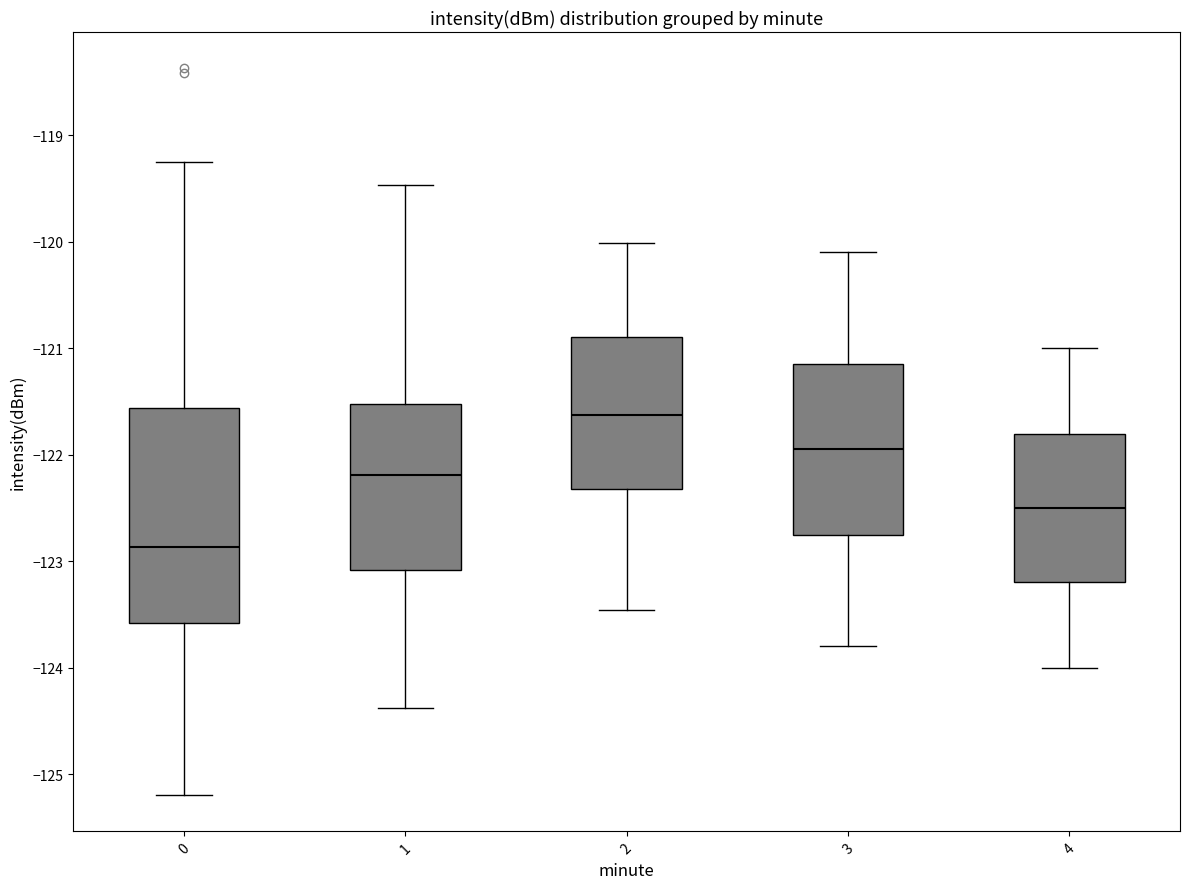

Reading left to right, read every box against the y-axis: the position of its median line, the range the box covers, and the ends of its whiskers. The values are not printed on the chart, so give them approximately, as read against the axis.

0: median -122.9, box -123.6 to -121.6, whiskers -125.2 to -119.3
1: median -122.2, box -123.1 to -121.5, whiskers -124.4 to -119.5
2: median -121.6, box -122.3 to -120.9, whiskers -123.5 to -120.0
3: median -121.9, box -122.7 to -121.1, whiskers -123.8 to -120.1
4: median -122.5, box -123.2 to -121.8, whiskers -124.0 to -121.0